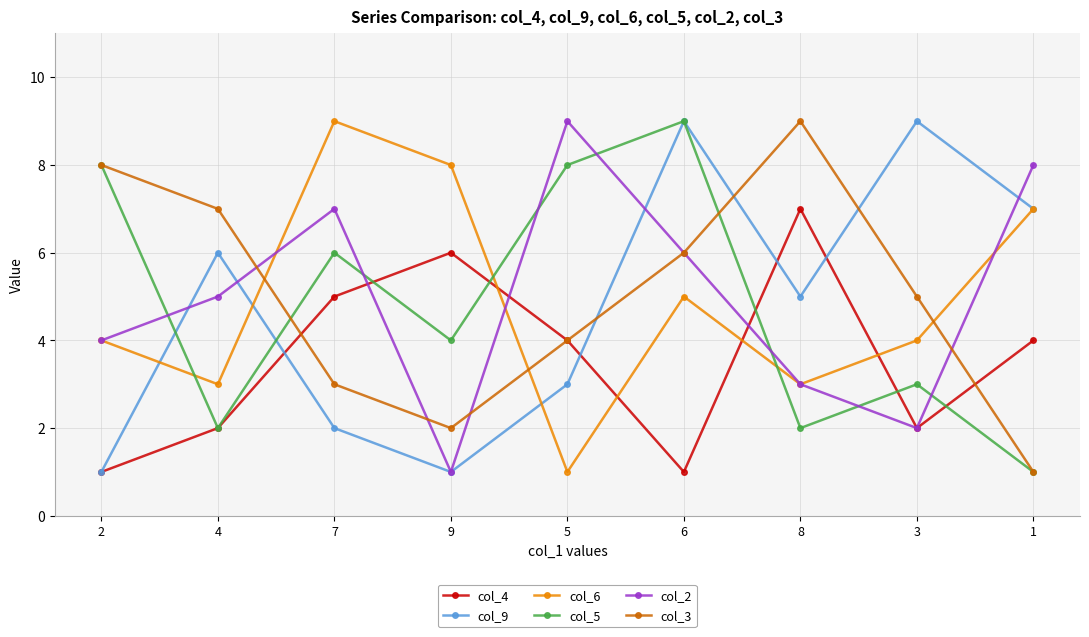

How many data points in col_3 are less than 5?

4